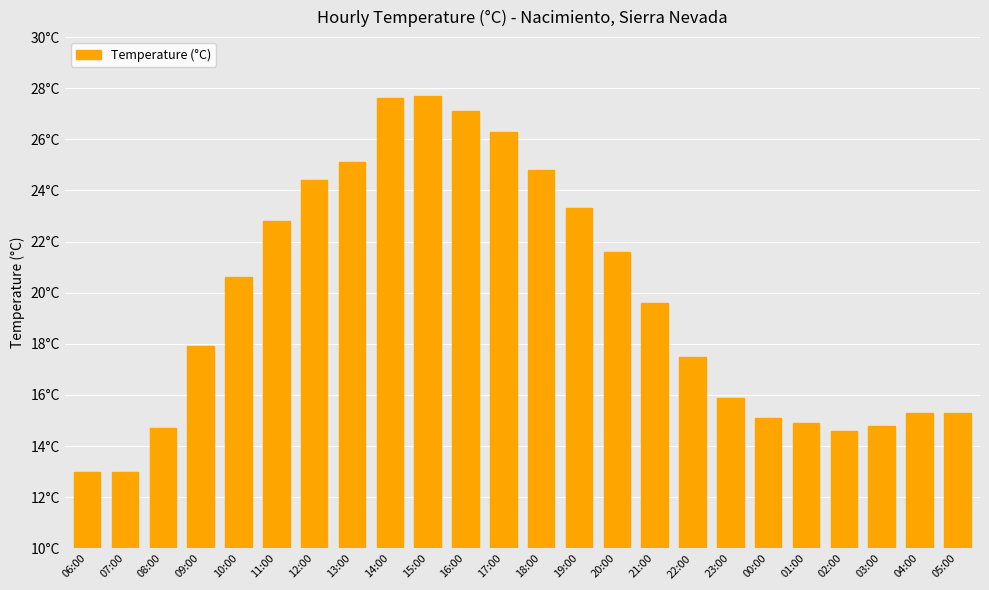

Where does the data first go above 19?

10:00